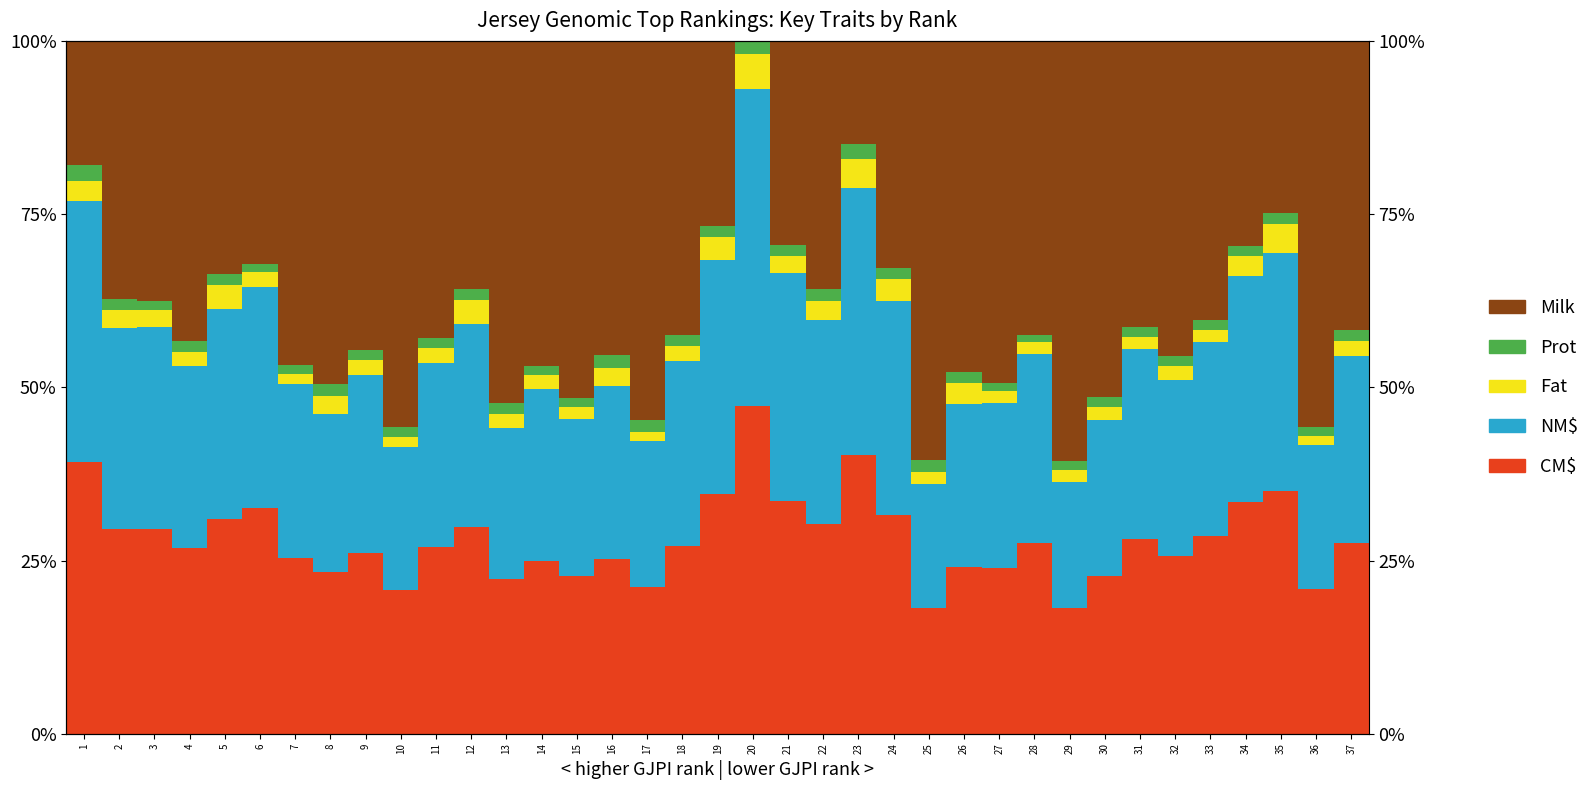

What is the difference between the Prot values at 15 and 10?

0.2